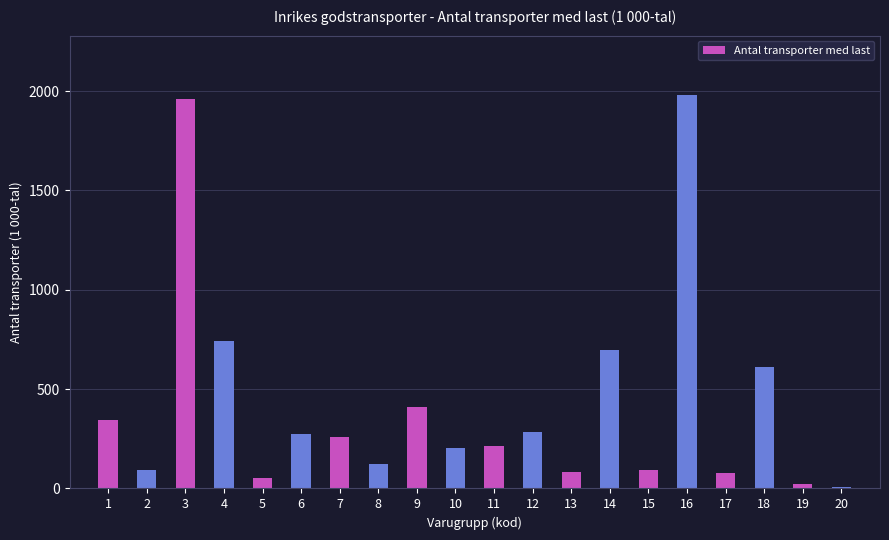

What is the change in value from 7 to 9?

+148.3